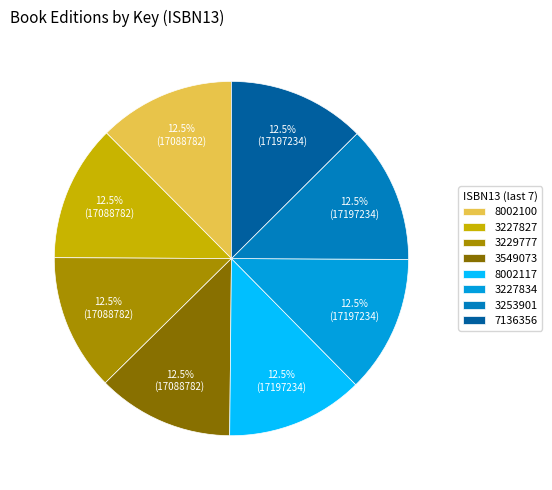

Do 3227834 and 3229777 together represent more than half of the pie?

No